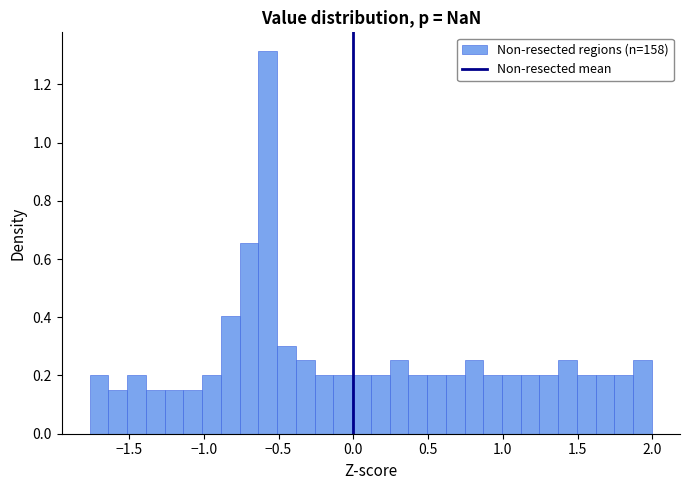

Around what value on the x-axis is the tallest bar? Give the approximate position of its centre, as read against the axis.

-0.55